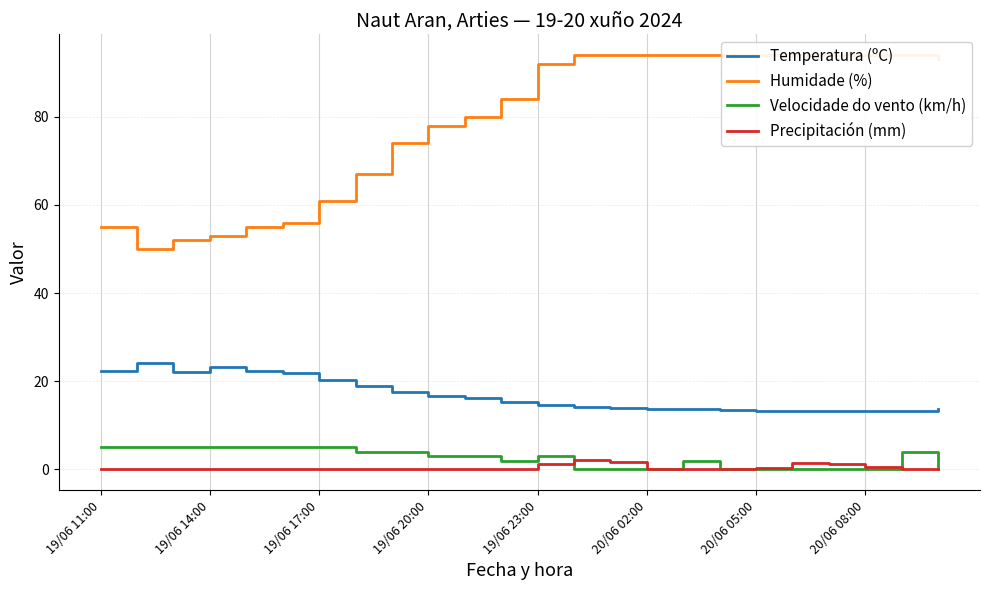

How many data points does each series have?

24